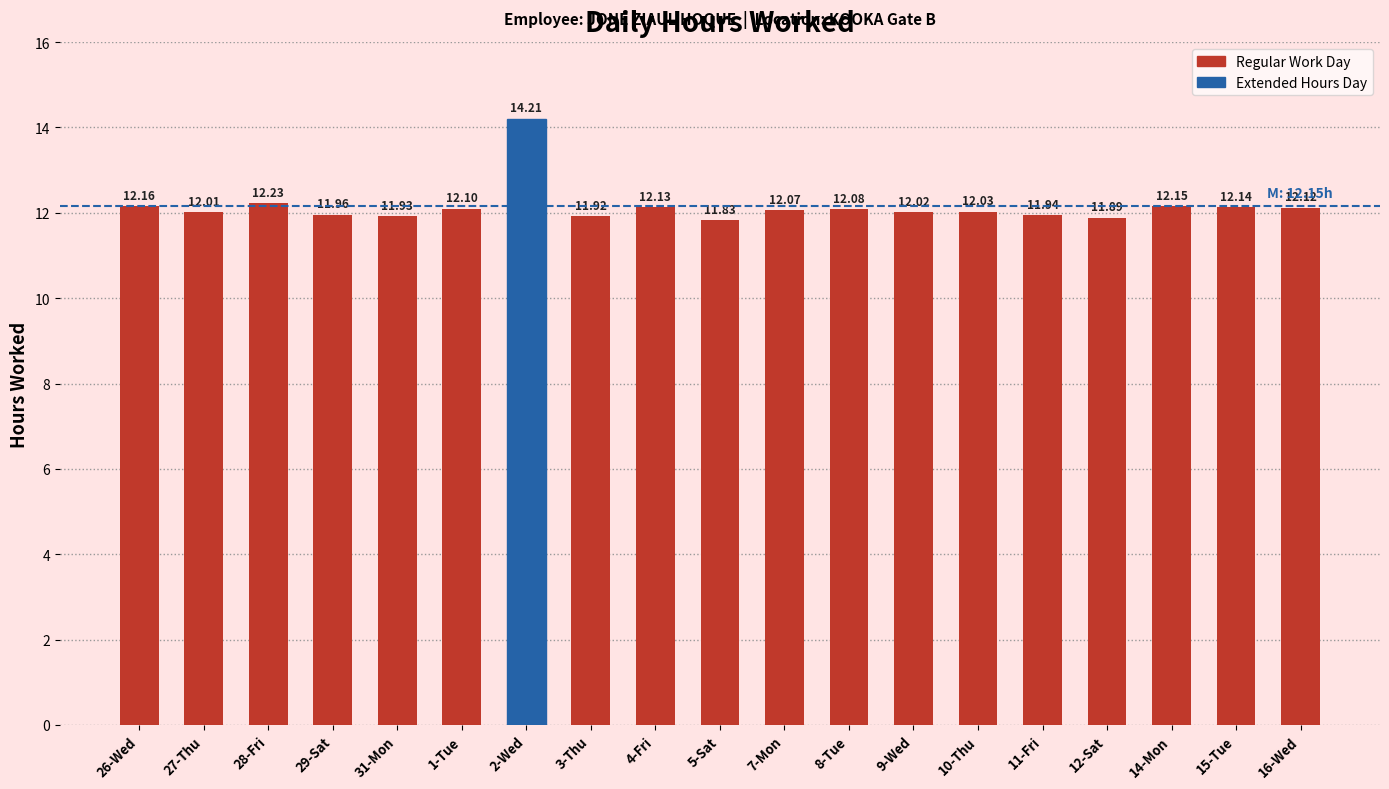

Which label corresponds to the largest value in the chart?

2-Wed